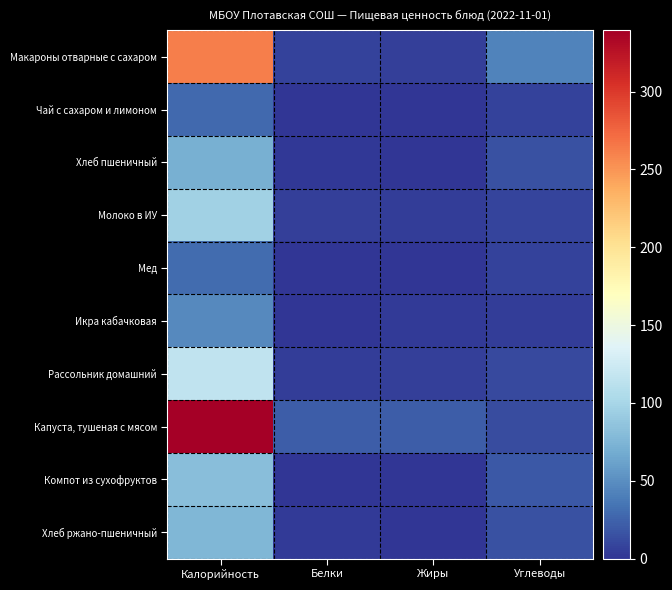

Reading right to left, list all the values displayed in this chart.

Макароны отварные с сахаром: Углеводы=43.7	Жиры=6.5	Белки=7.2	Калорийность=262.4
Чай с сахаром и лимоном: Углеводы=6.7	Жиры=0.0	Белки=0.3	Калорийность=27.9
Хлеб пшеничный: Углеводы=14.8	Жиры=0.2	Белки=2.3	Калорийность=70.3
Молоко в ИУ: Углеводы=8.8	Жиры=4.4	Белки=5.4	Калорийность=96.4
Мед: Углеводы=7.3	Жиры=0.0	Белки=0.1	Калорийность=29.5
Икра кабачковая: Углеводы=4.4	Жиры=2.8	Белки=0.8	Калорийность=46.8
Рассольник домашний: Углеводы=11.6	Жиры=5.7	Белки=4.6	Калорийность=116.1
Капуста, тушеная с мясом: Углеводы=13.2	Жиры=21.9	Белки=22.1	Калорийность=339.4
Компот из сухофруктов: Углеводы=19.8	Жиры=0.0	Белки=0.5	Калорийность=81.0
Хлеб ржано-пшеничный: Углеводы=15.0	Жиры=0.6	Белки=3.0	Калорийность=76.8